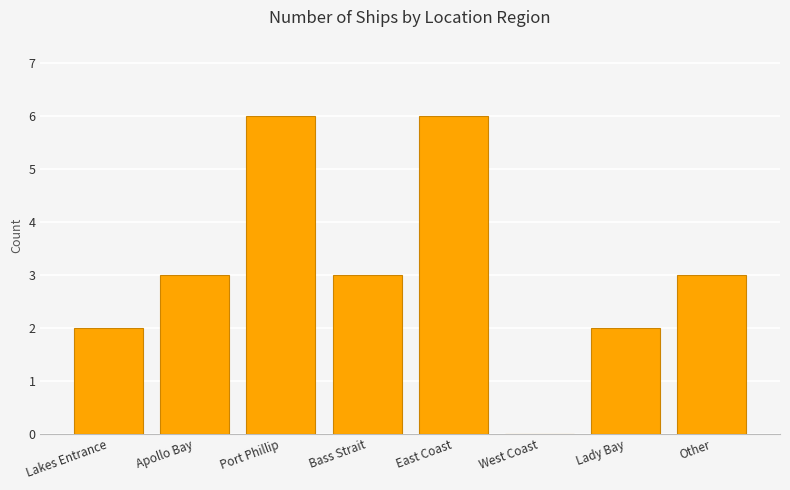

Are the bars horizontal?

No